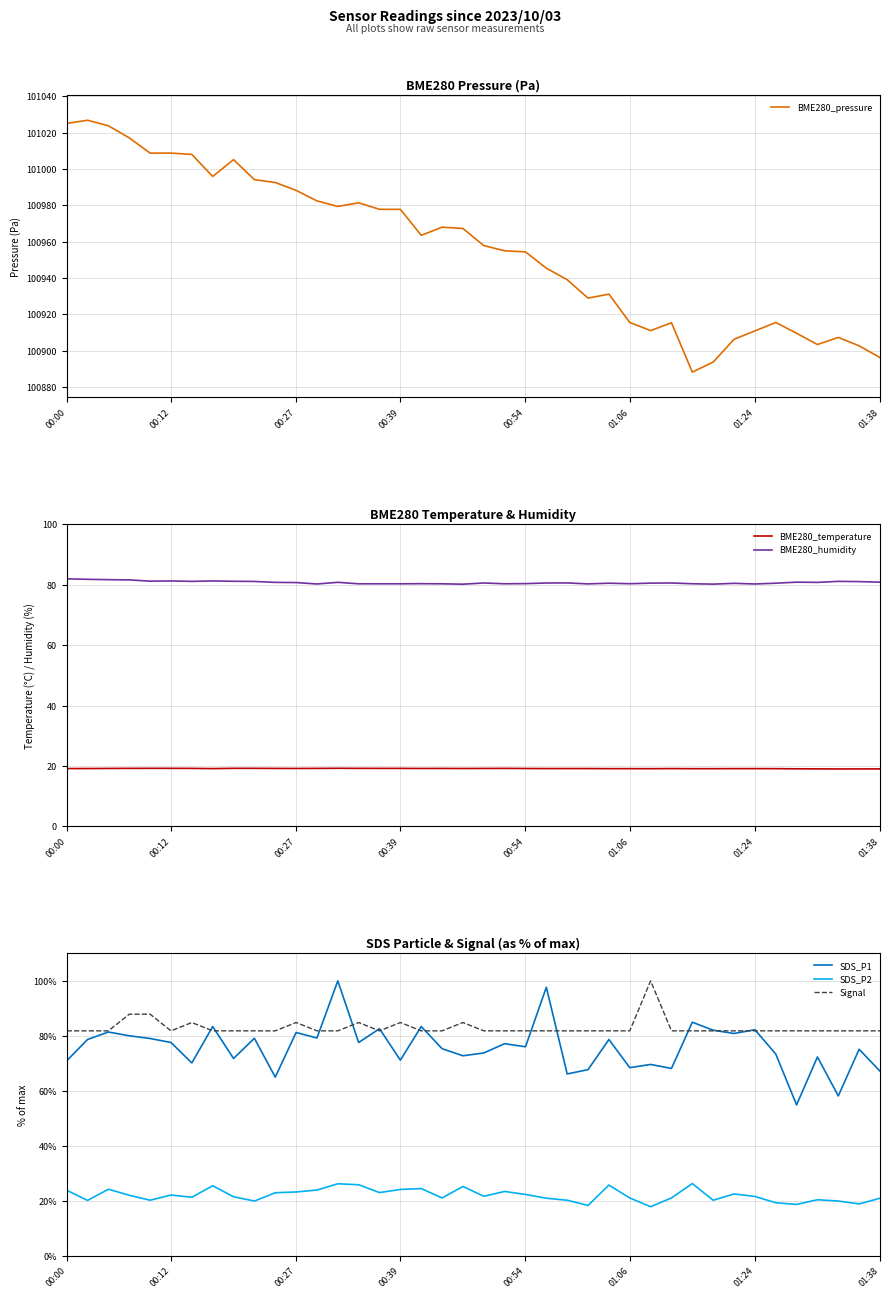

What is the sum of the SDS_P1 values at 35 and 10?

119.8